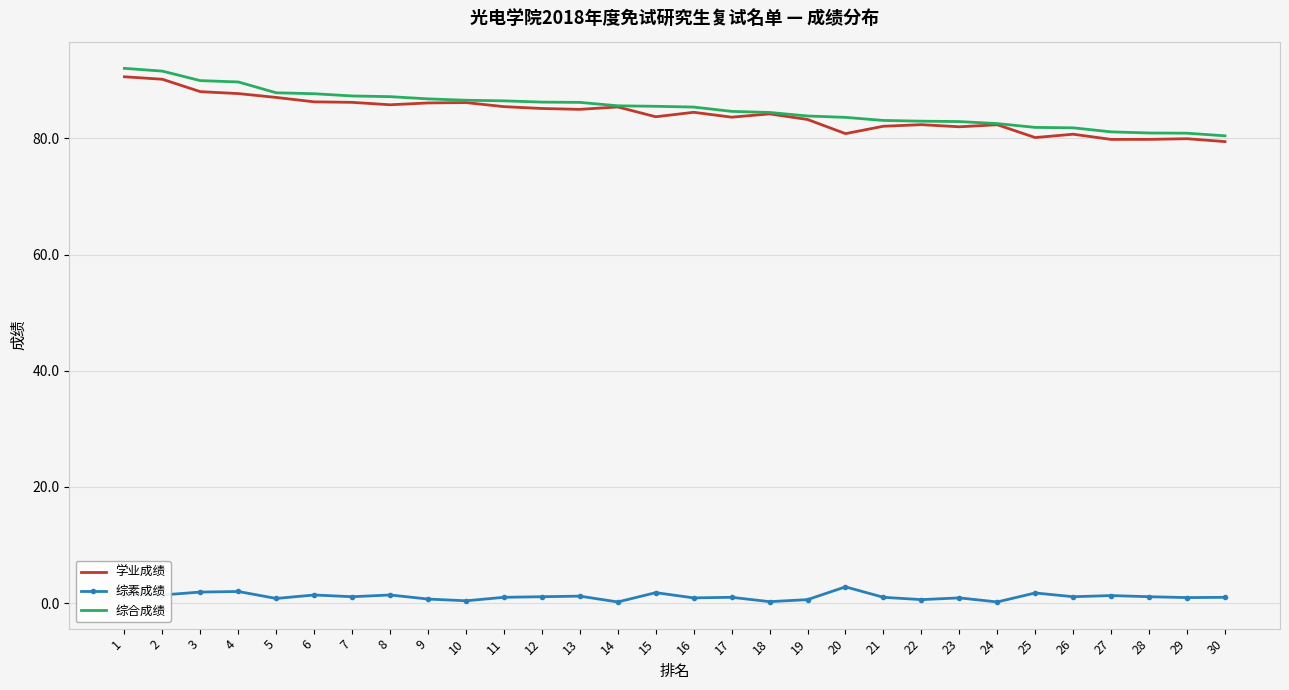

What is the minimum value shown in the chart?

0.2